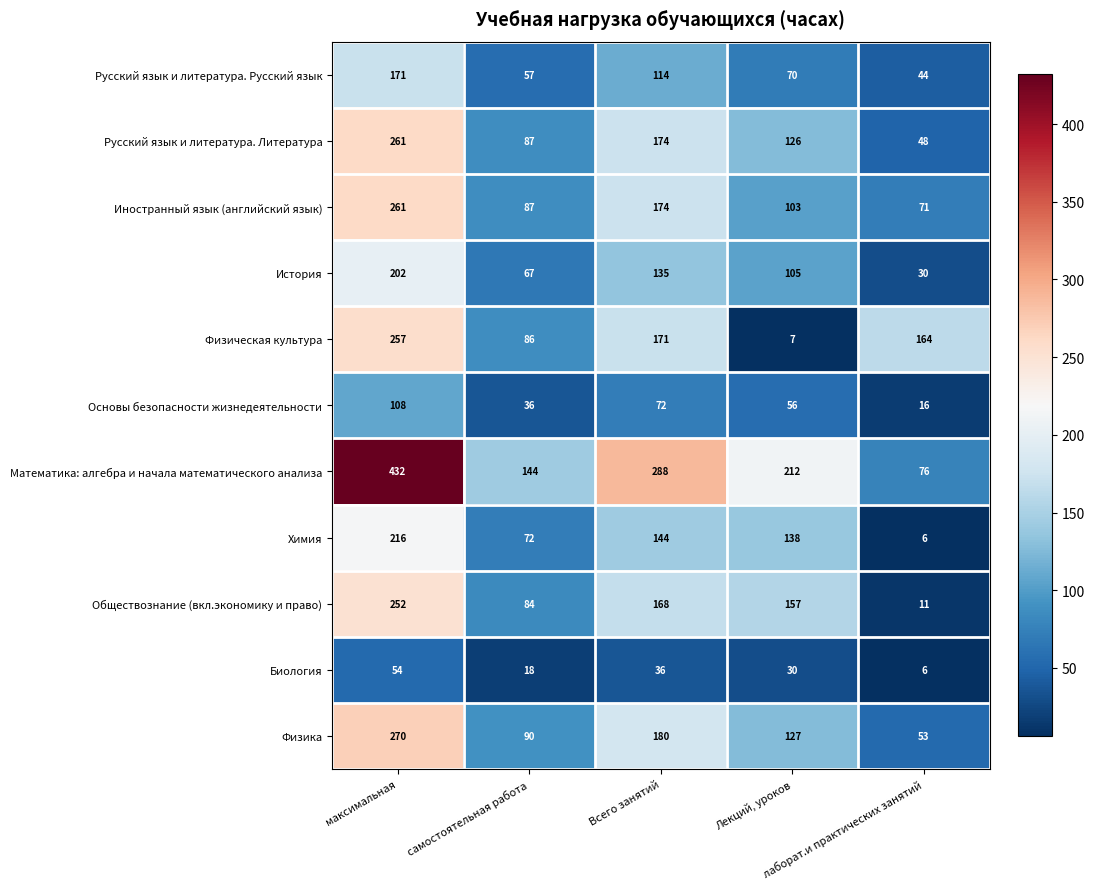

At which category is the sum across all series the highest?

максимальная